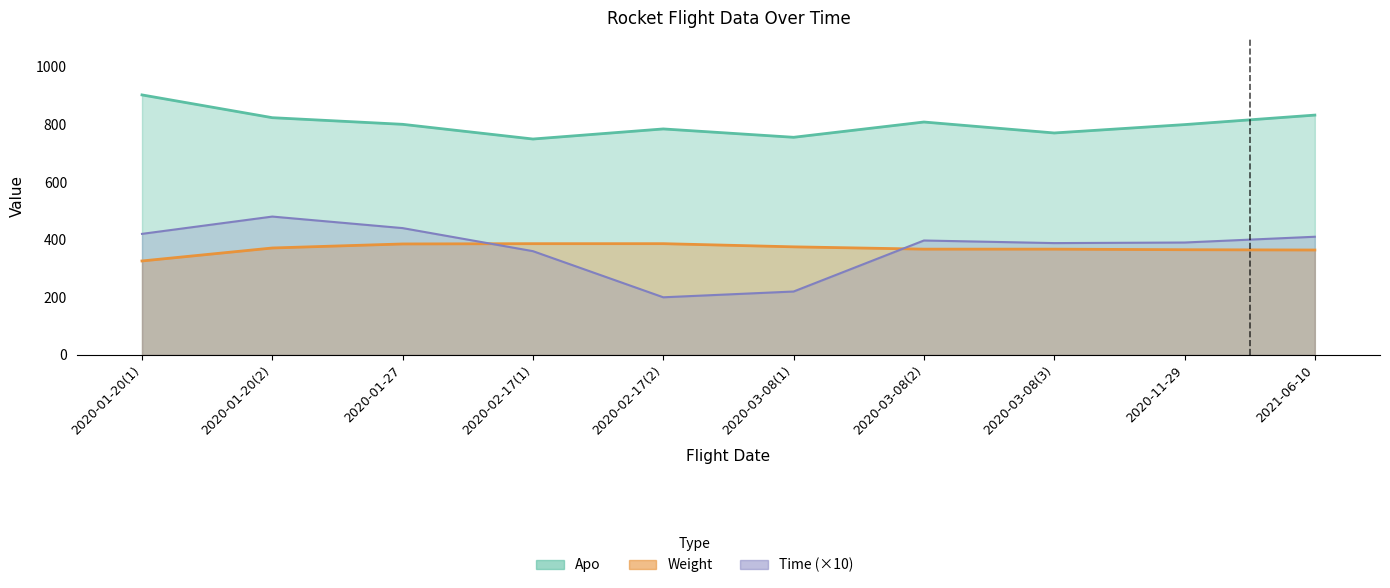

What are all the series names shown in the legend?

Apo, Time, Weight